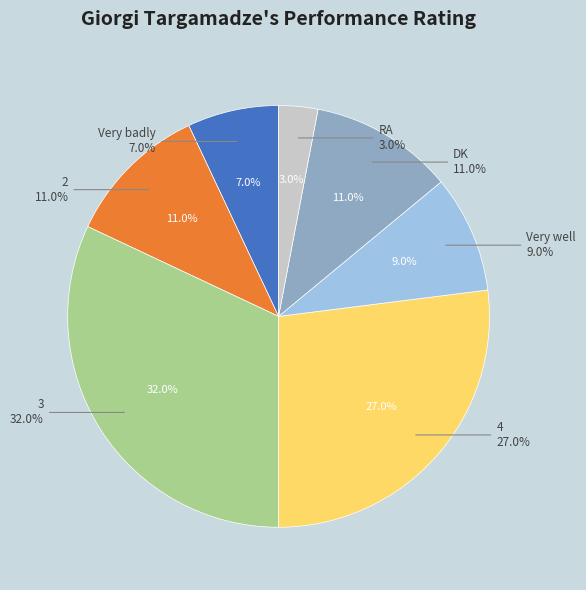

Combined, do 4 and Very well account for over 50%?

No